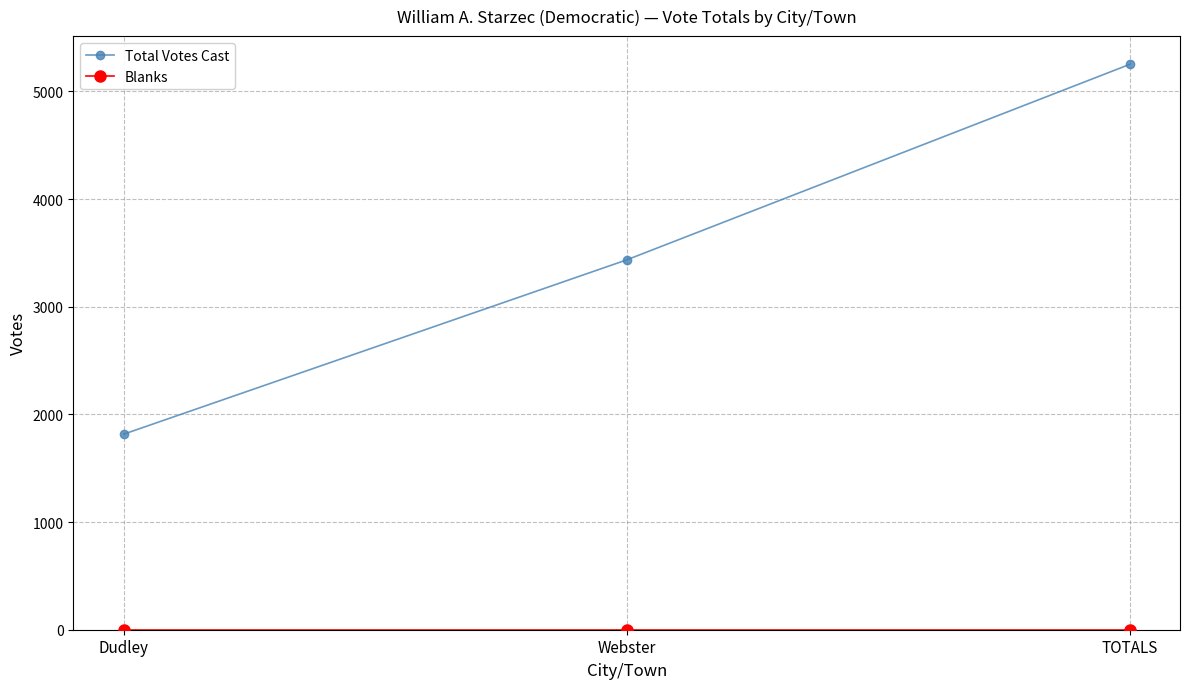

What is the total value across all series at TOTALS?

5251